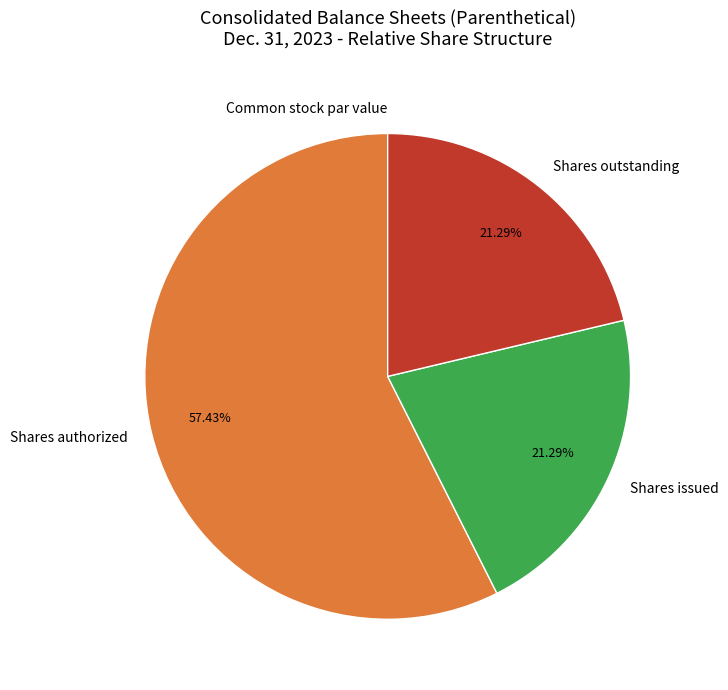

Between Shares outstanding and Shares authorized, which is larger?

Shares authorized